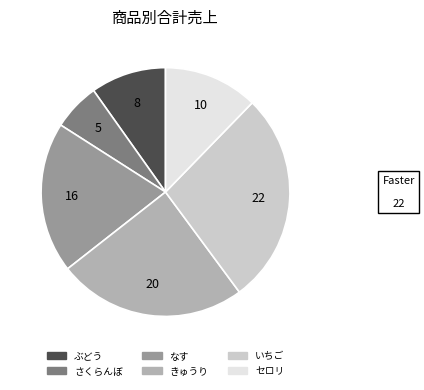

Is it true that なす is 20% of the pie?

True